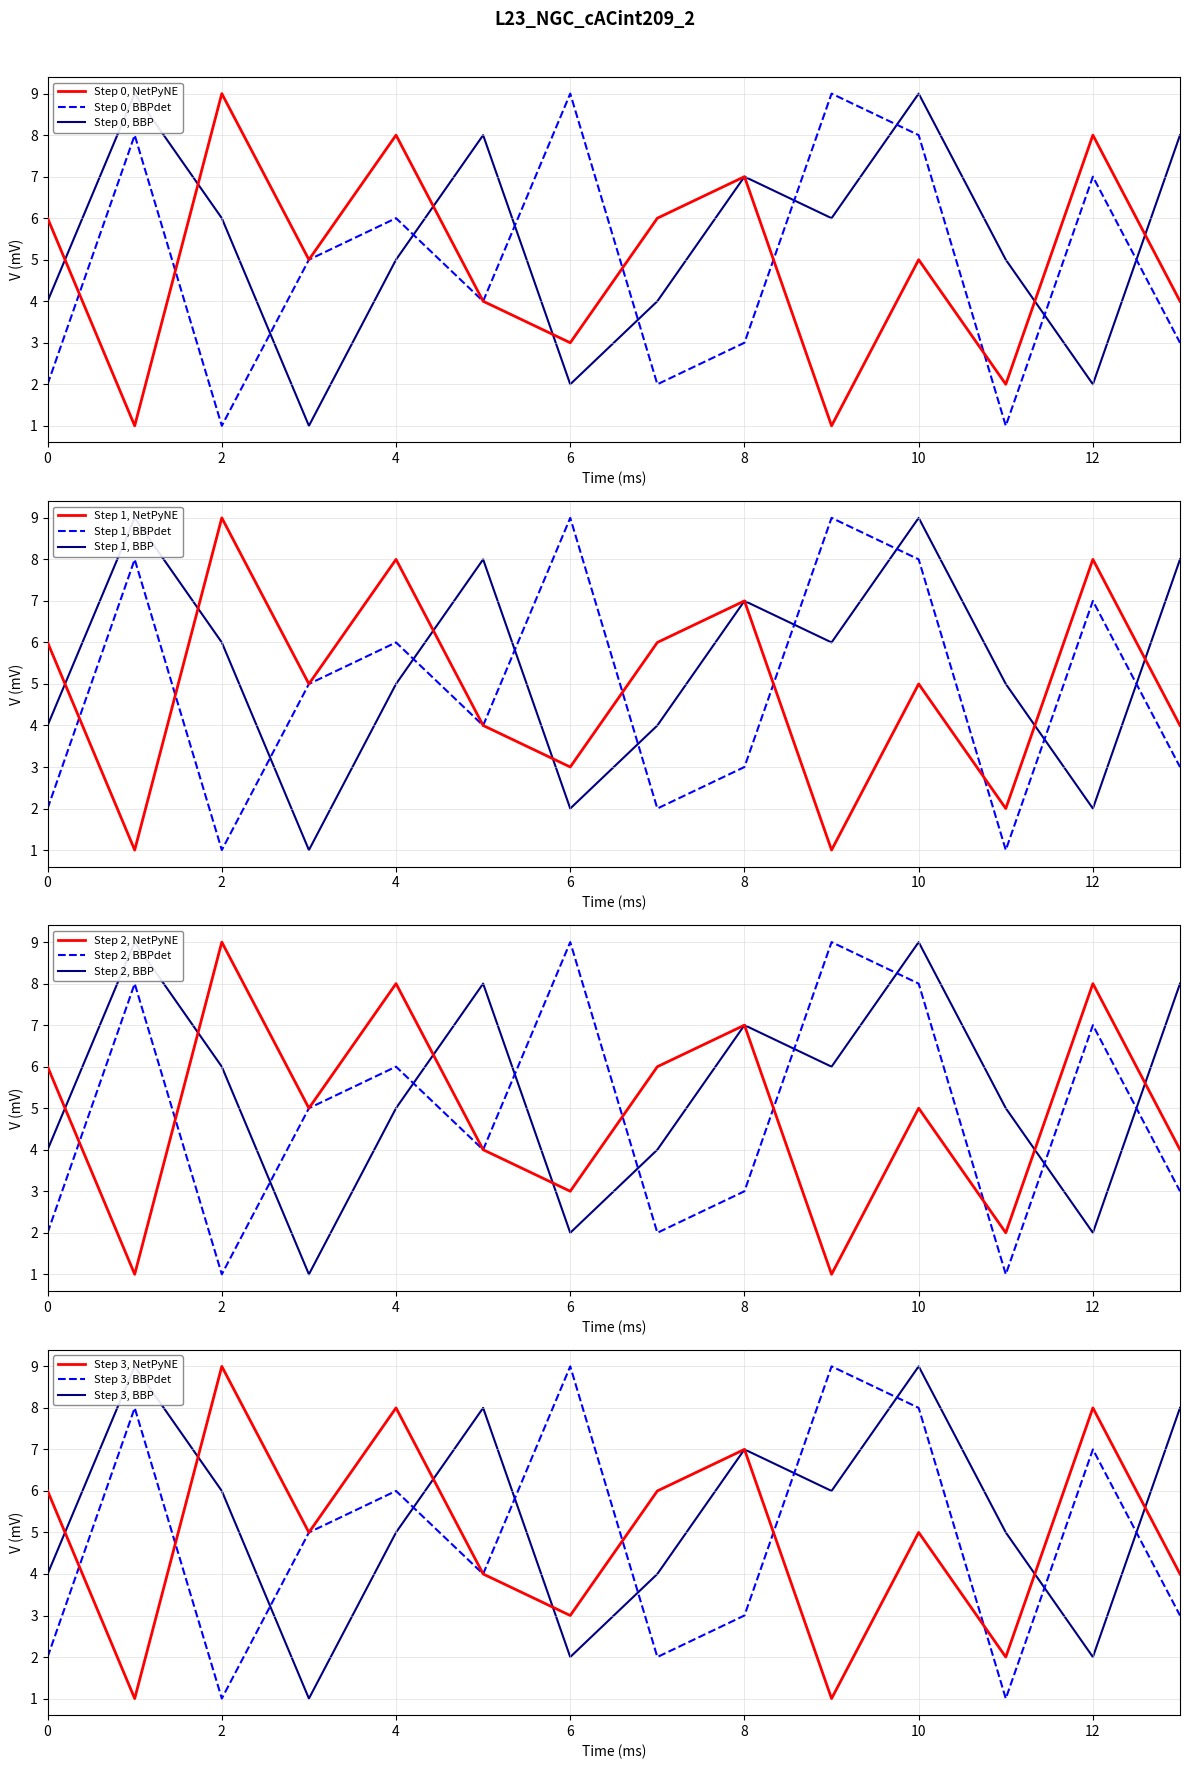

In col_3, how many points are higher than both neighbors (excluding endpoints)?

5